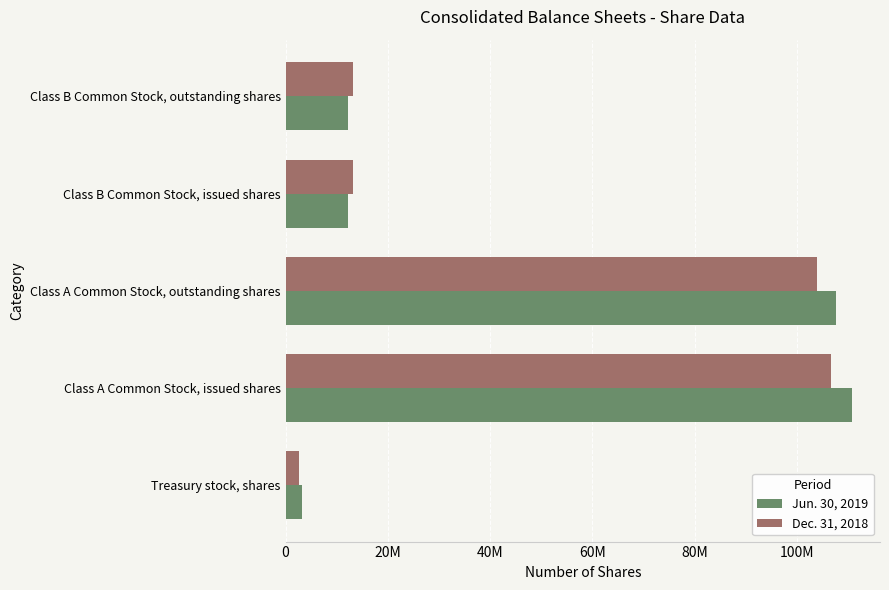

List the series in order of their overall mean, highest first.

Jun. 30, 2019, Dec. 31, 2018